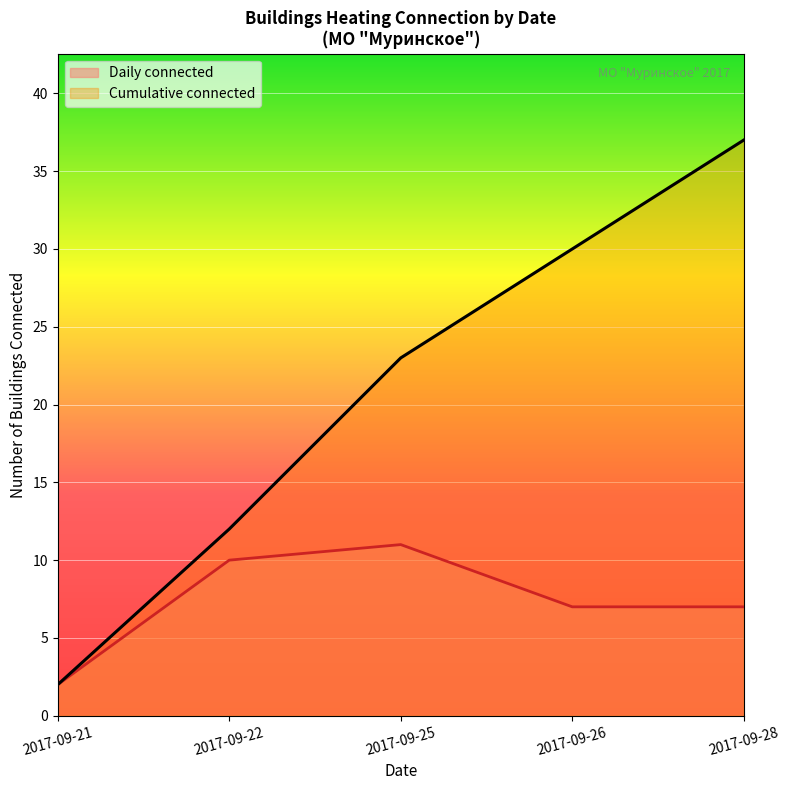

True or false: there are more than 2 points higher than both neighbors.

False